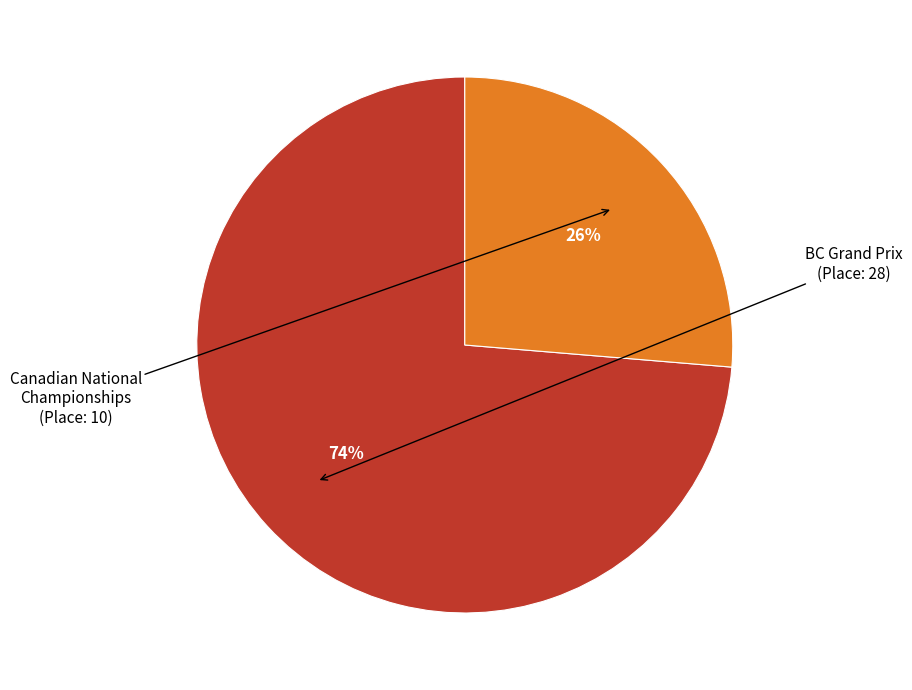

To the nearest percent, what is the average slice percentage?

50%